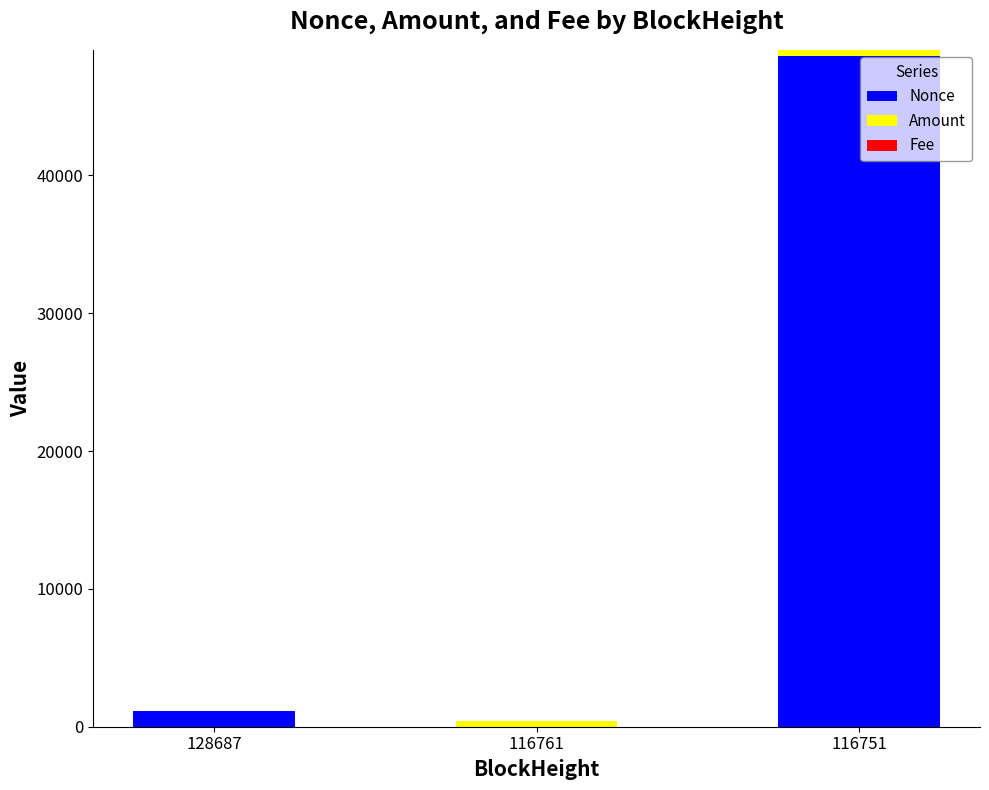

What value does the Nonce series have at 128687?

1163.0